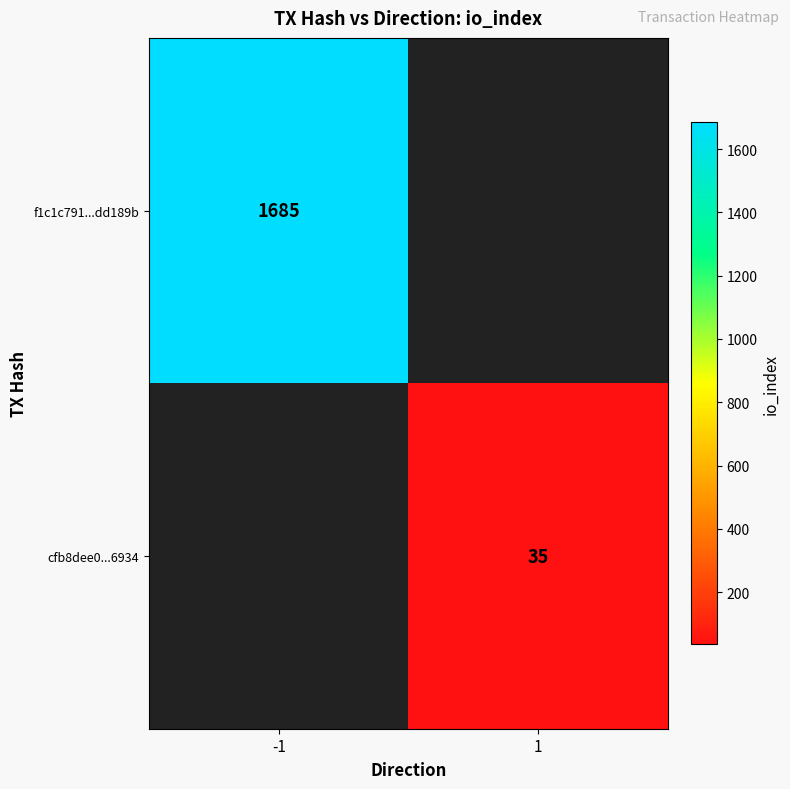

The f1c1c791...dd189b series shows 1685 at -1. True or false?

True